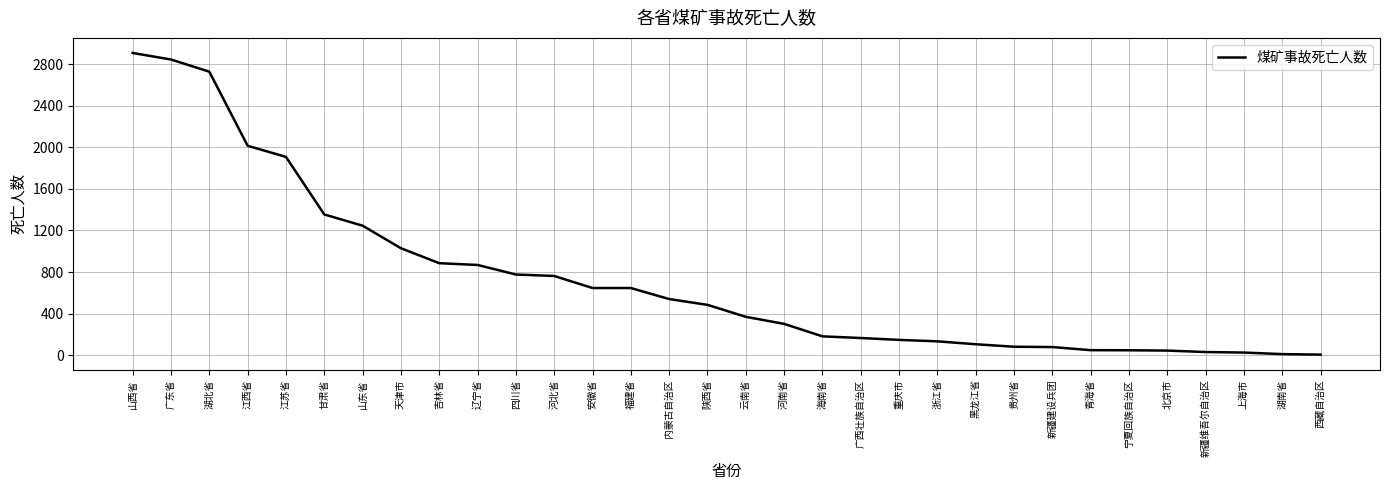

The chart shows a value of 1557 at 广东省. True or false?

False